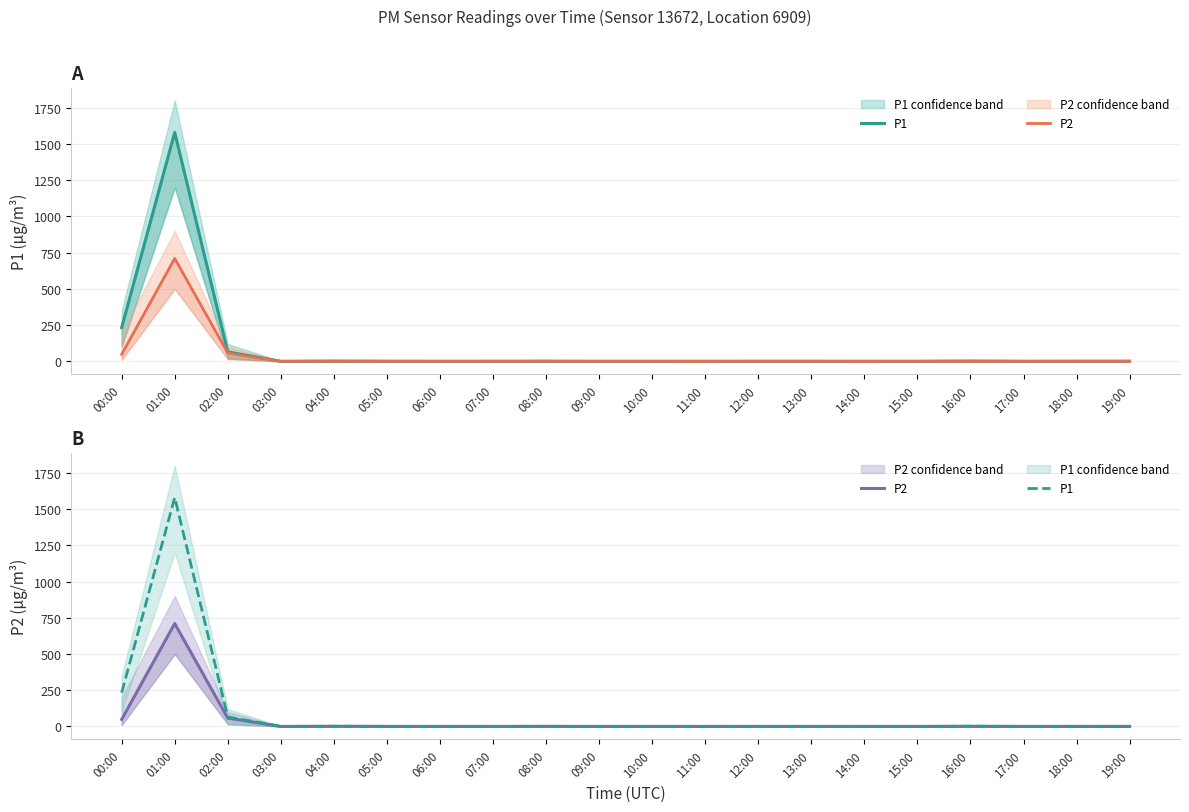

What is the minimum value for P2?

0.1